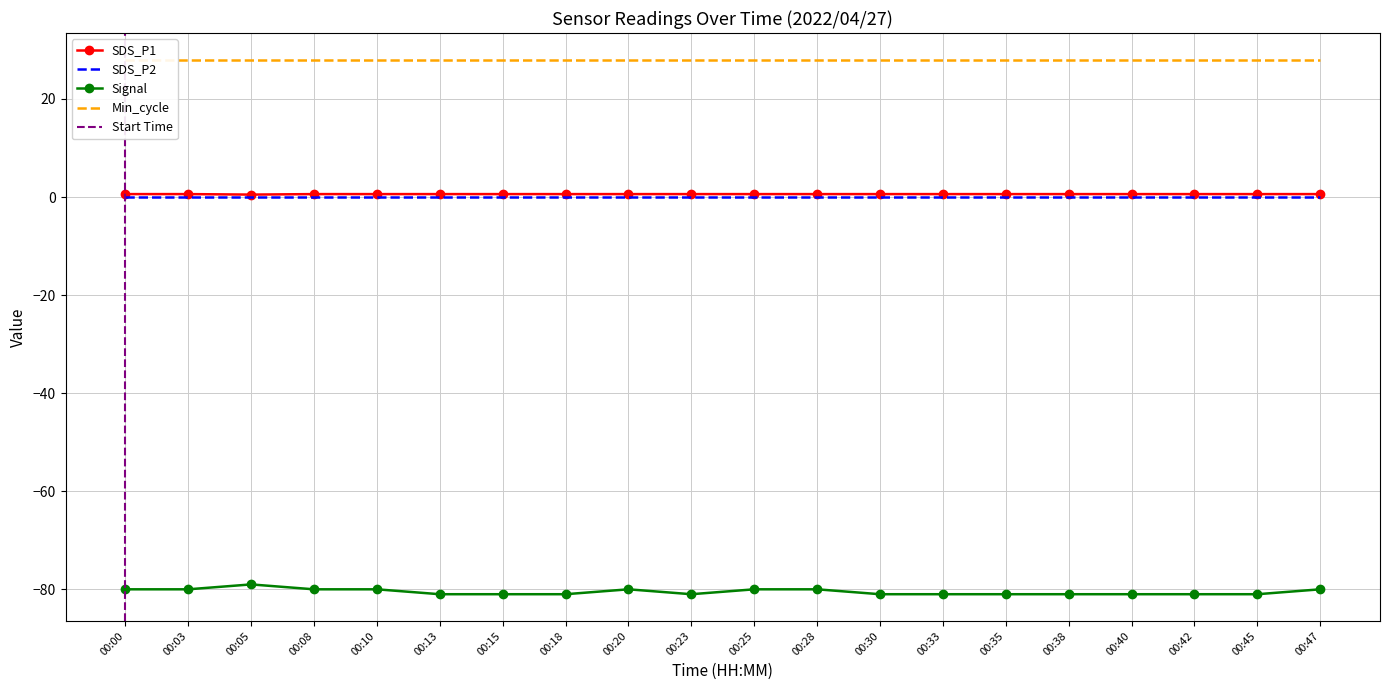

Which series has the widest spread of values?

Signal